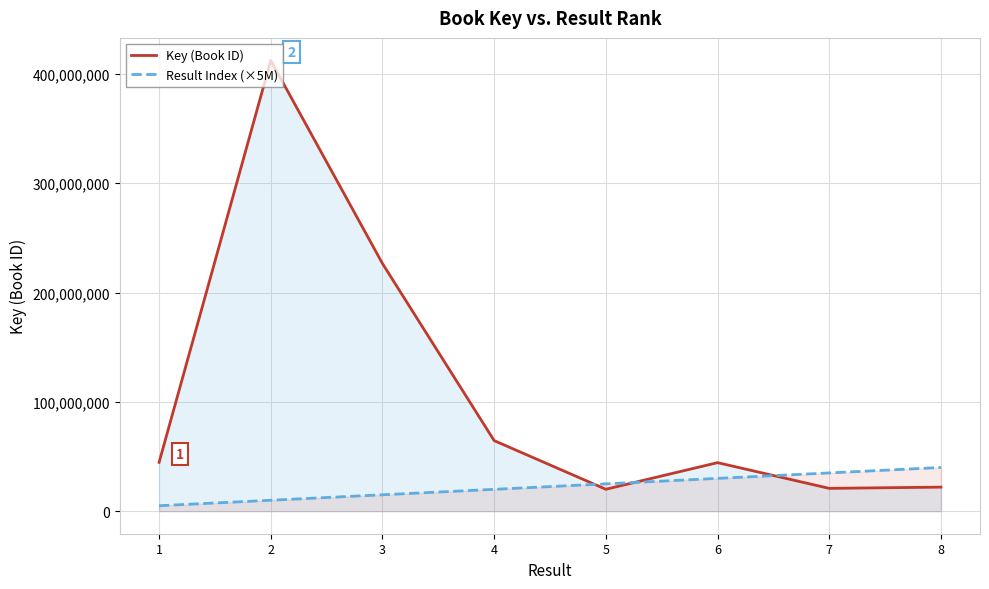

Is it true that Key (Book ID) equals 412394819 at 2?

True